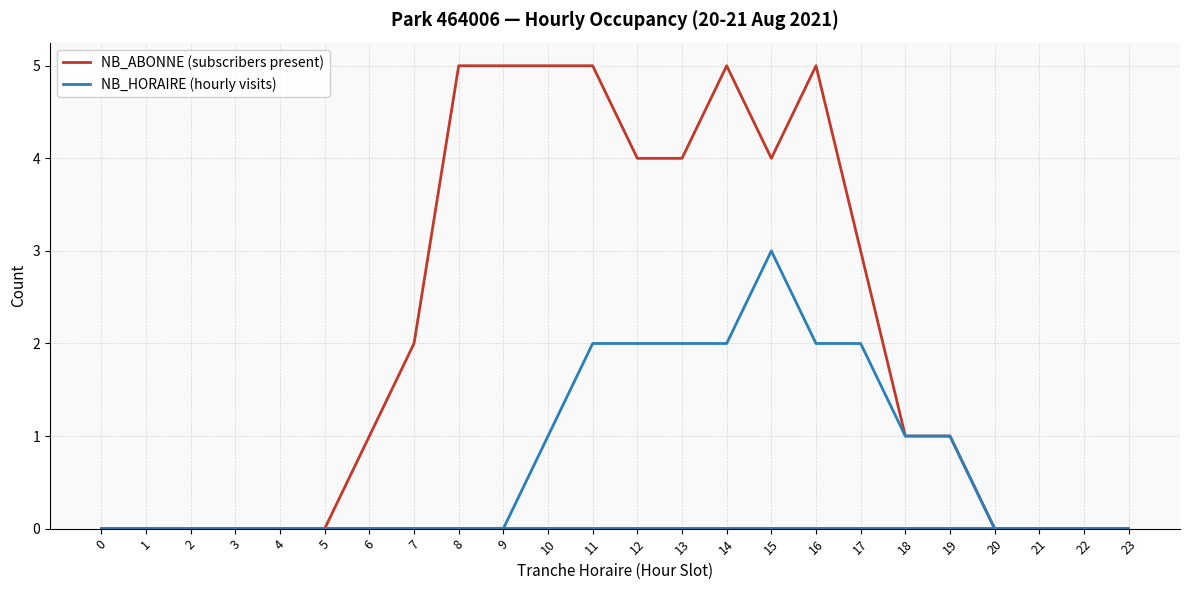

Rank the series by their average value, from lowest to highest.

NB_HORAIRE (hourly visits), NB_ABONNE (subscribers present)